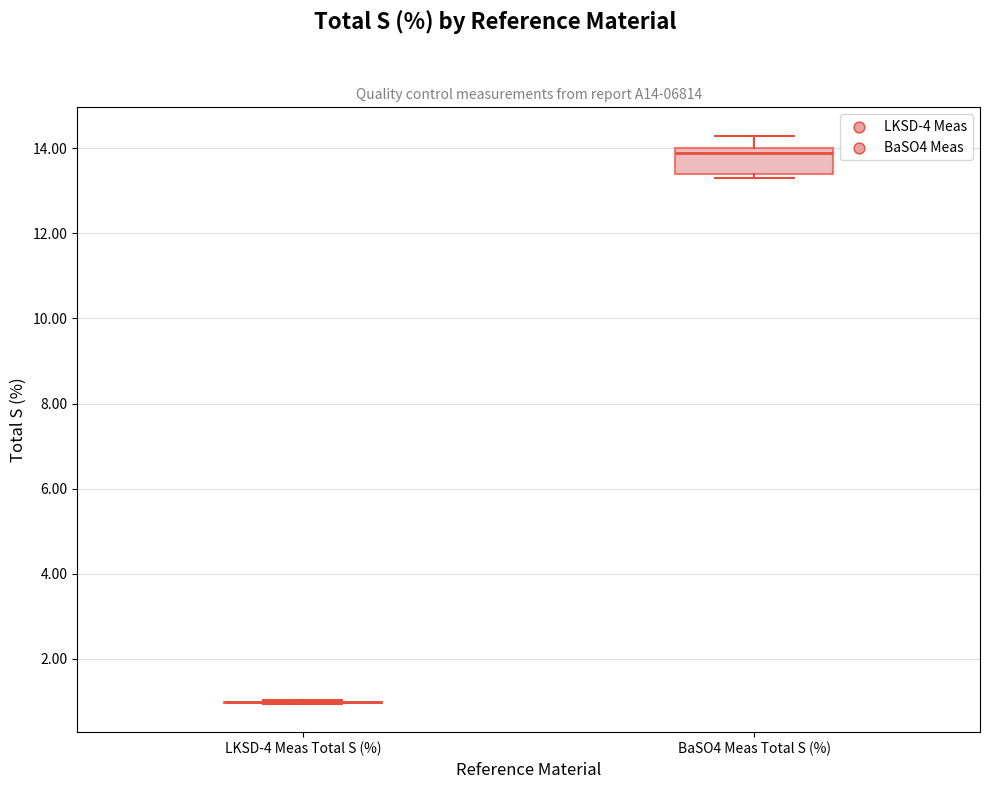

Reading left to right, transcribe this box plot: for each box, give where its median line is, the range the box spans, and where its two whiskers end, as read against the y-axis. The values are not printed on the chart, so give them approximately, as read against the axis.

LKSD-4 Meas Total S (%): box collapsed to a line at 1.0, whiskers 1.0 to 1.0
BaSO4 Meas Total S (%): median 14.0 (just below the box's upper edge), box 13.4 to 14.0, whiskers 13.4 (just below the box's lower edge) to 14.4